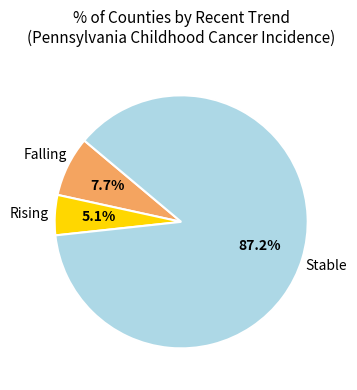

What is the majority slice?

Stable